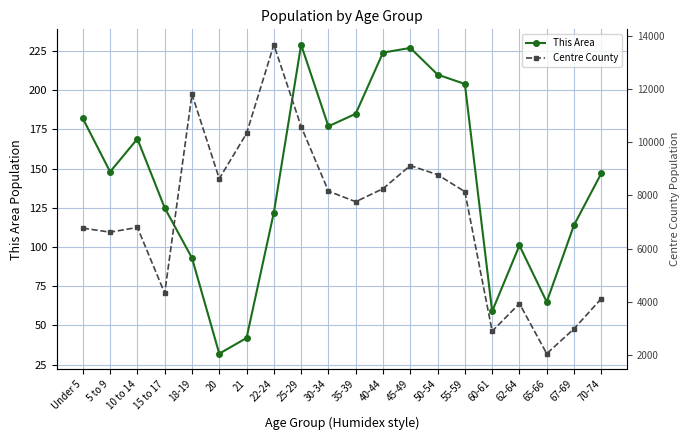

At which category does Centre County reach its first local peak?

10 to 14